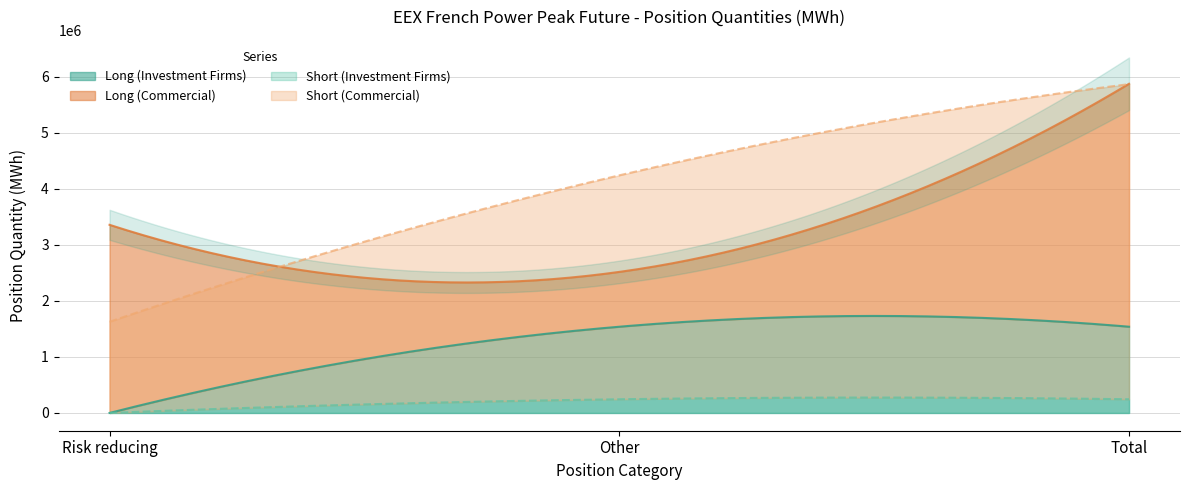

Which category has the lowest value across all series?

Risk reducing